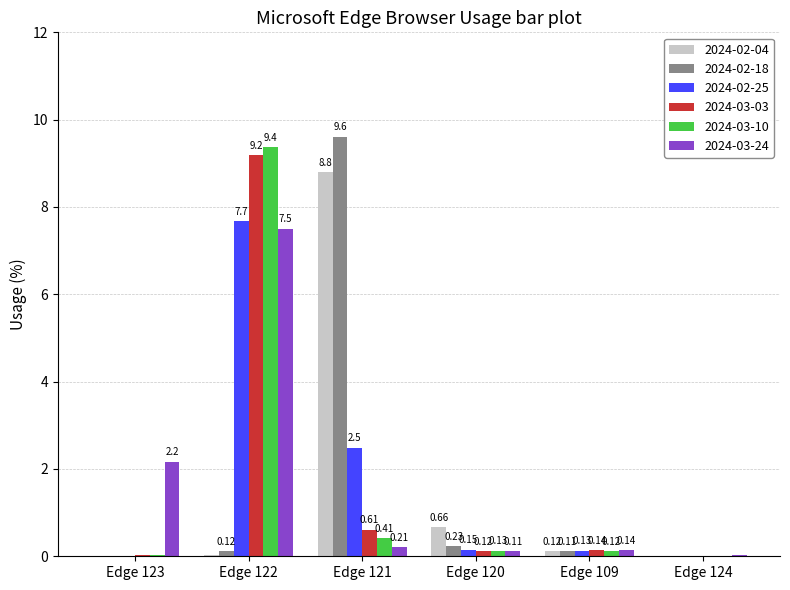

Between Edge 123 and Edge 120, which series saw the biggest shift?

2024-03-24